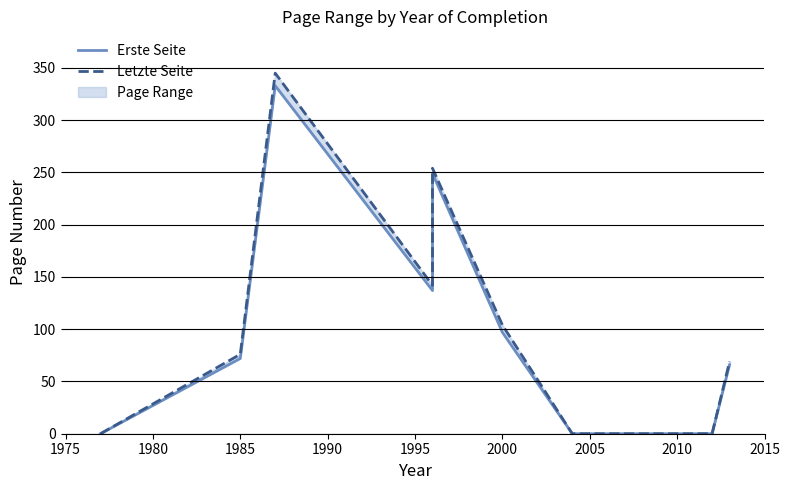

Which series has the largest total across all categories?

Letzte Seite